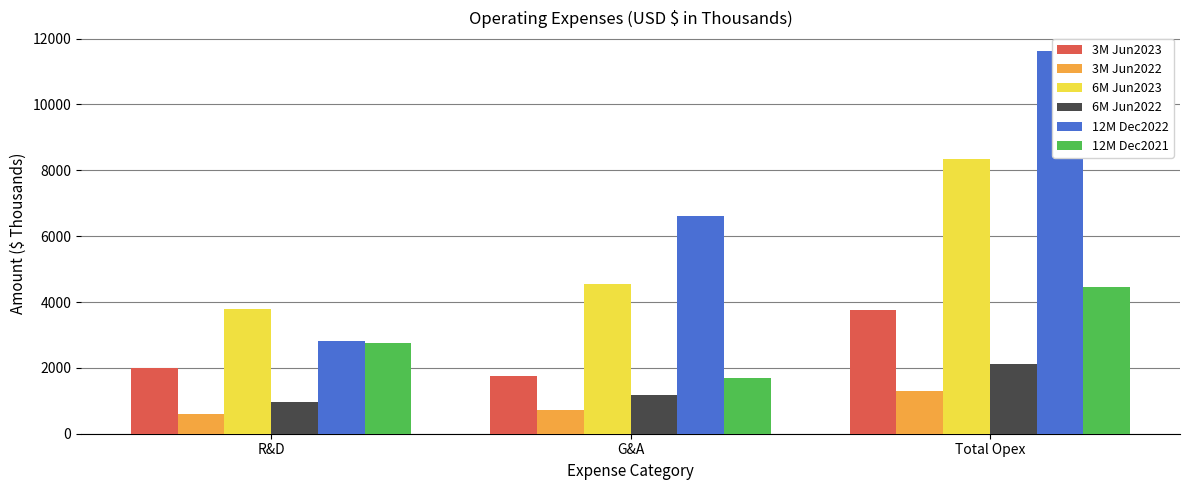

Count the 3M Jun2023 values in the range 1743 to 3750.

3